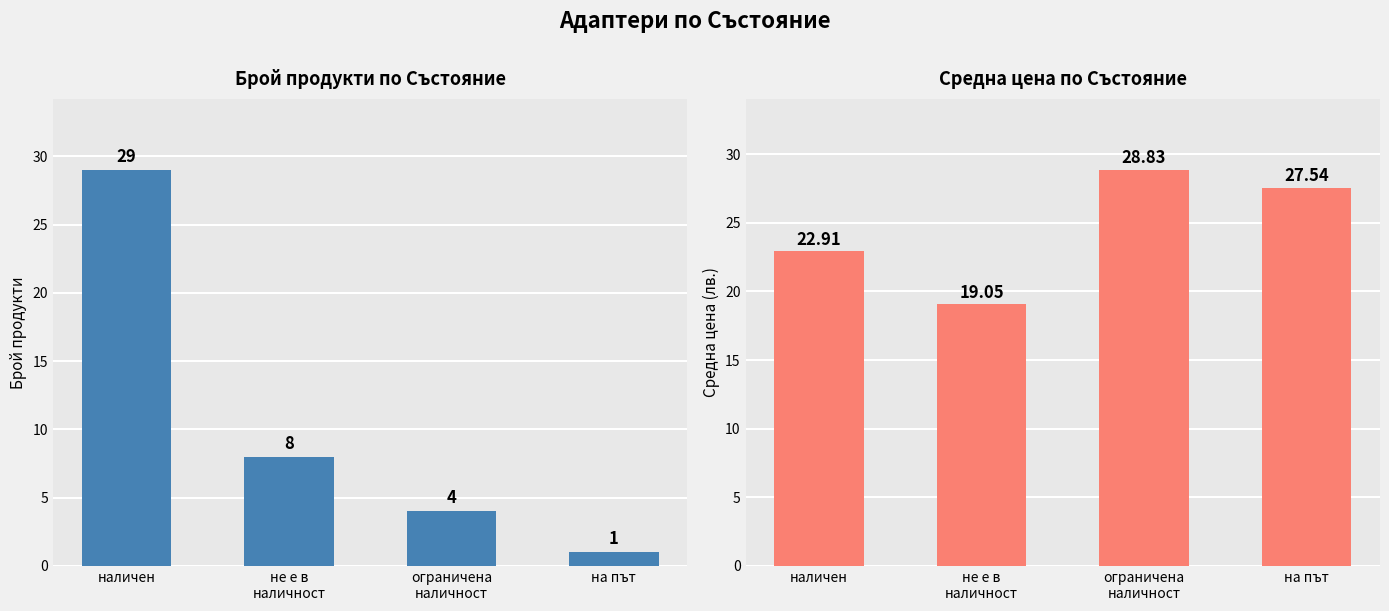

How many data points in Средна цена (лв.) are less than 27?

2